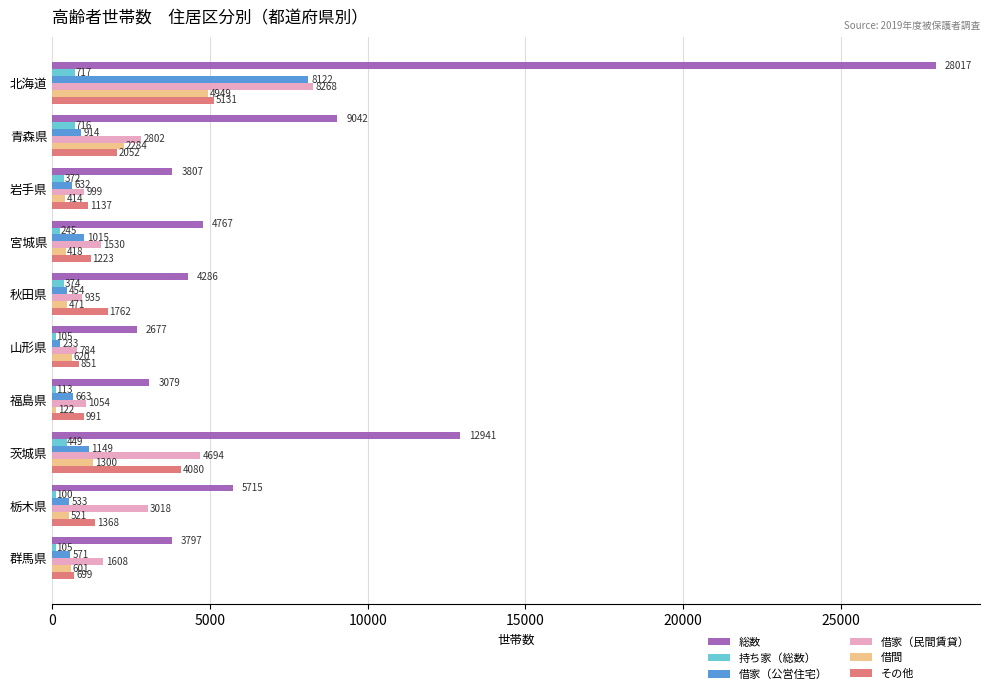

What is the lowest value of the その他 series?

699